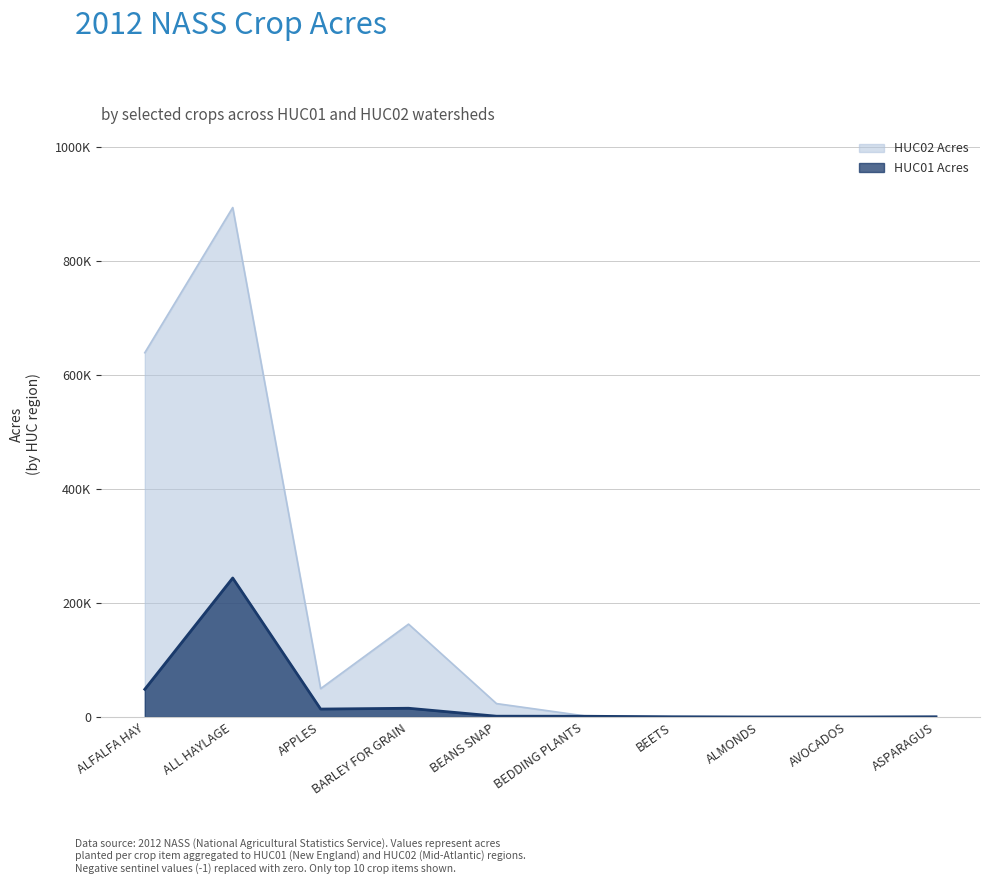

What is the difference between the second highest and second lowest values in the HUC01 Acres series?

48636